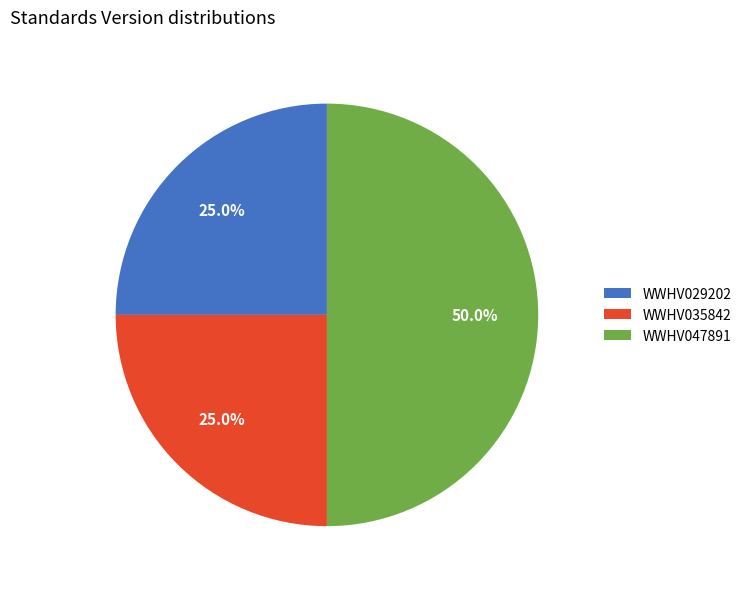

Does WWHV035842 represent more than half of the total?

No